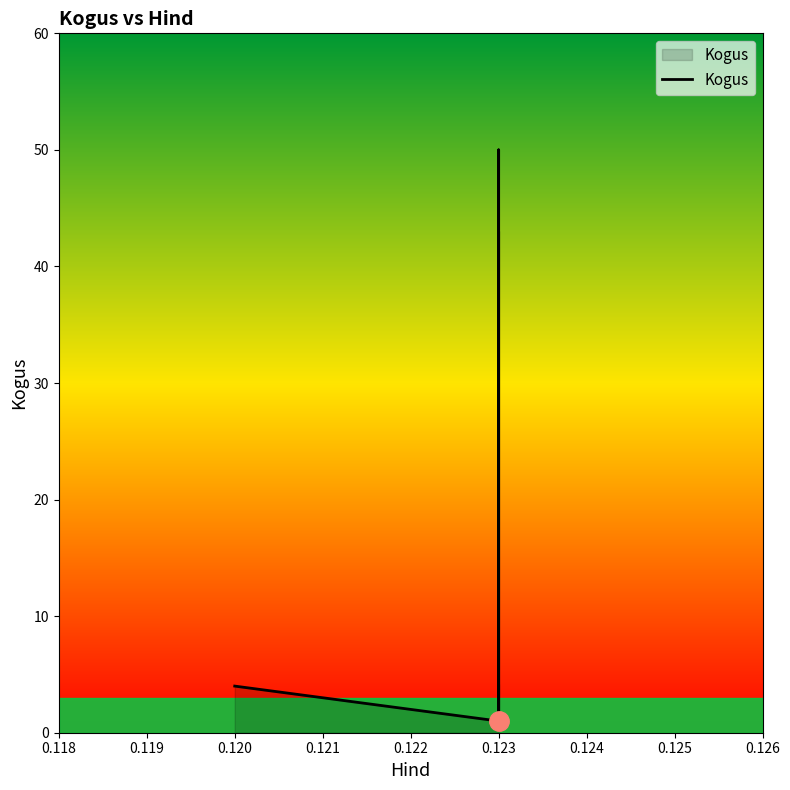

What is the greatest value displayed?

50